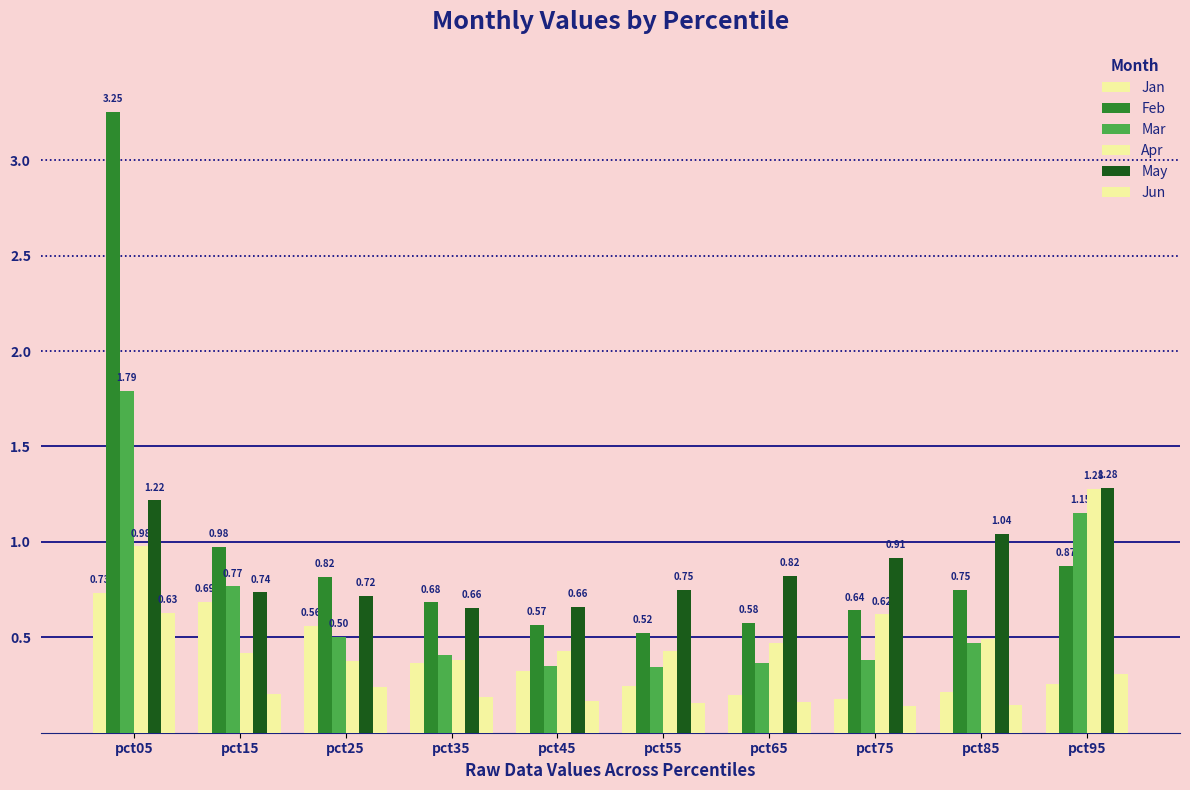

Reading right to left, transcribe all the data shown in this chart.

Jan: pct95=0.3	pct85=0.2	pct75=0.2	pct65=0.2	pct55=0.2	pct45=0.3	pct35=0.4	pct25=0.6	pct15=0.7	pct05=0.7
Feb: pct95=0.9	pct85=0.8	pct75=0.6	pct65=0.6	pct55=0.5	pct45=0.6	pct35=0.7	pct25=0.8	pct15=1.0	pct05=3.3
Mar: pct95=1.2	pct85=0.5	pct75=0.4	pct65=0.4	pct55=0.3	pct45=0.3	pct35=0.4	pct25=0.5	pct15=0.8	pct05=1.8
Apr: pct95=1.3	pct85=0.5	pct75=0.6	pct65=0.5	pct55=0.4	pct45=0.4	pct35=0.4	pct25=0.4	pct15=0.4	pct05=1.0
May: pct95=1.3	pct85=1.0	pct75=0.9	pct65=0.8	pct55=0.7	pct45=0.7	pct35=0.7	pct25=0.7	pct15=0.7	pct05=1.2
Jun: pct95=0.3	pct85=0.1	pct75=0.1	pct65=0.2	pct55=0.2	pct45=0.2	pct35=0.2	pct25=0.2	pct15=0.2	pct05=0.6